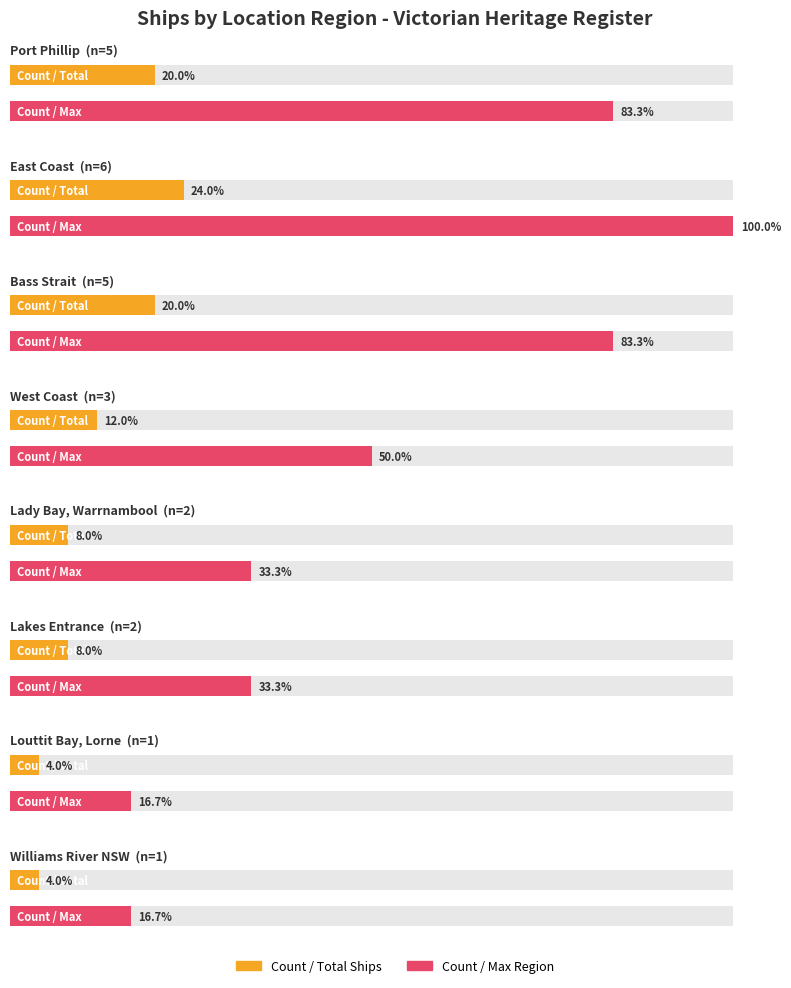

Which label corresponds to the smallest value in the chart?

Louttit Bay, Lorne